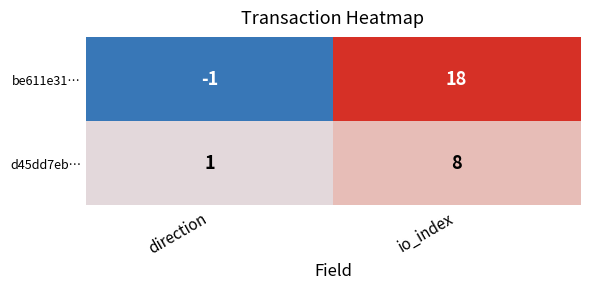

Which series has the widest spread of values?

be611e31…